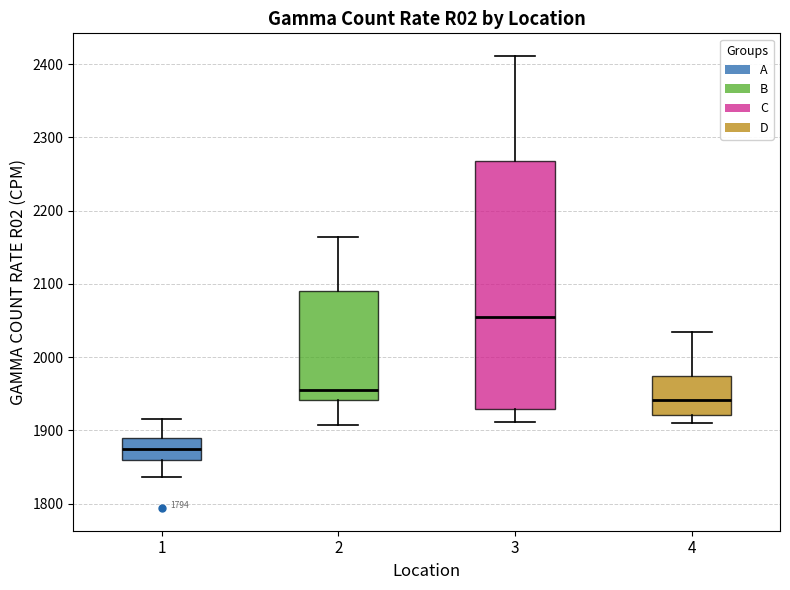

Reading left to right, read every box against the y-axis: the position of its median line, the range the box covers, and the ends of its whiskers. The values are not printed on the chart, so give them approximately, as read against the axis.

1: median 1880, box 1860 to 1890, whiskers 1840 to 1920
2: median 1950, box 1940 to 2090, whiskers 1910 to 2160
3: median 2060, box 1930 to 2270, whiskers 1910 to 2410
4: median 1940, box 1920 to 1970, whiskers 1910 to 2030